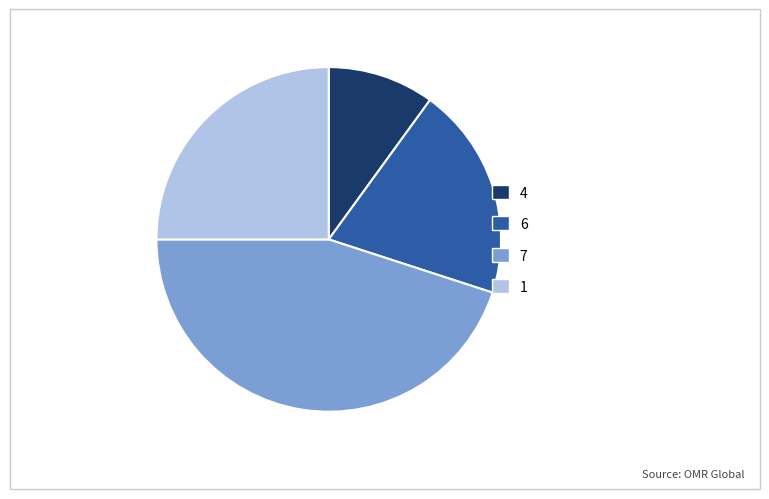

How many slices are in this pie chart?

4